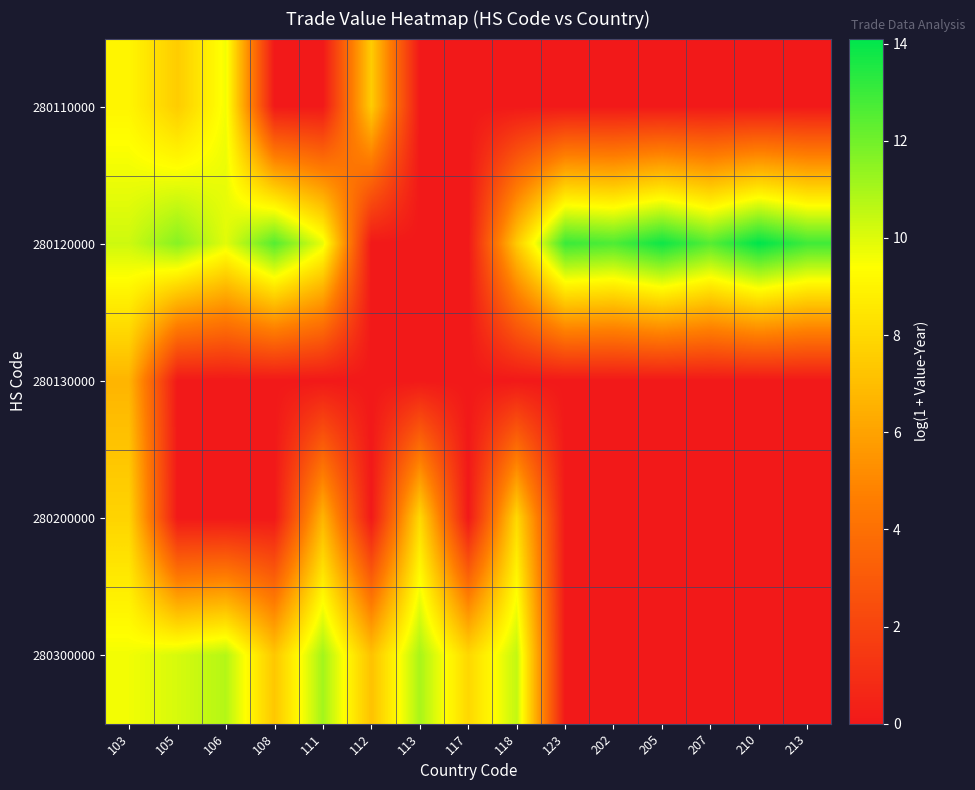

Which series has the widest spread of values?

280120000